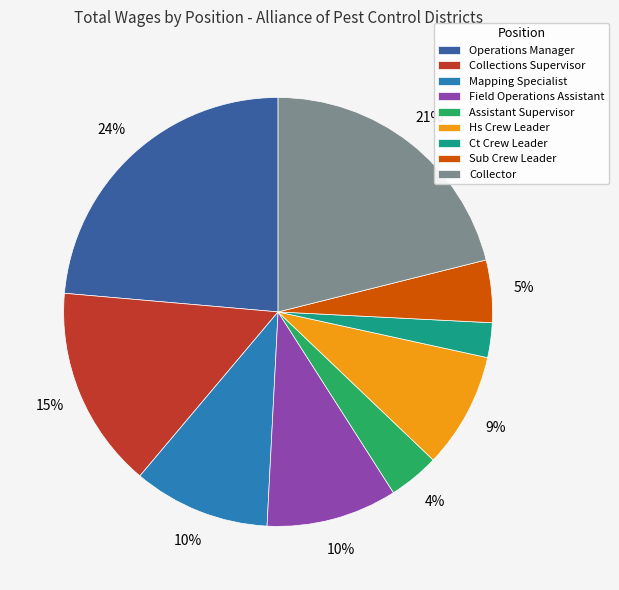

What percentage is the Field Operations Assistant slice, to the nearest percent?

10%